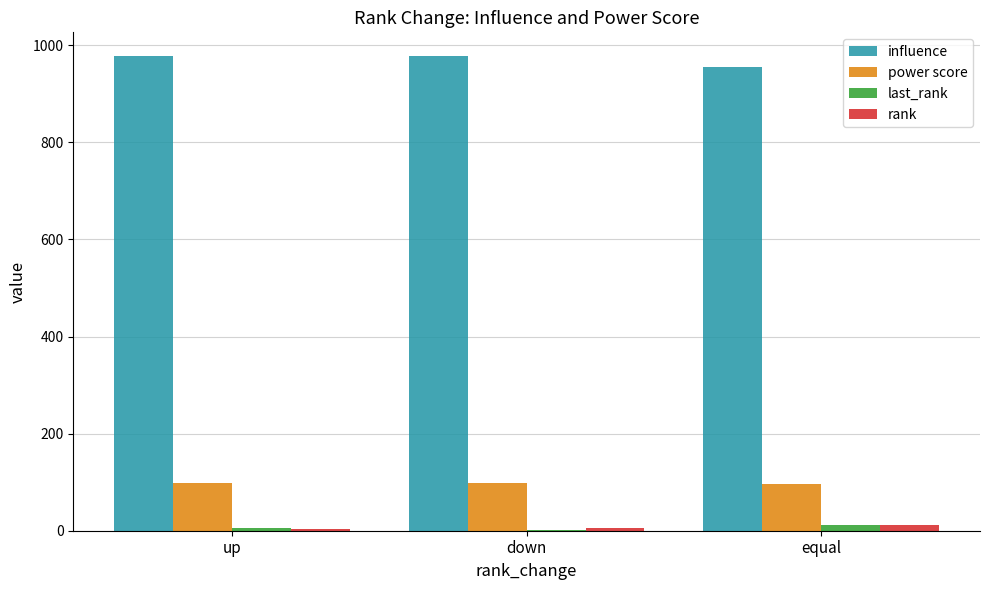

What is the maximum value shown in the chart?

977.6